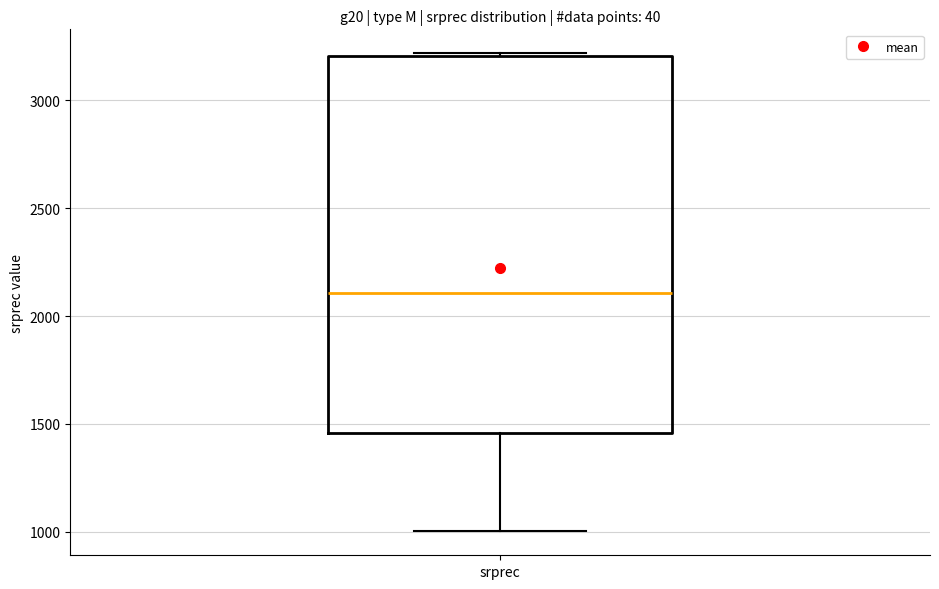

Read this box plot against the y-axis: the position of the median line, the range covered by the box, and the ends of both whiskers. The values are not printed on the chart, so give them approximately, as read against the axis.

median 2100, box 1450 to 3200, whiskers 1000 to 3200